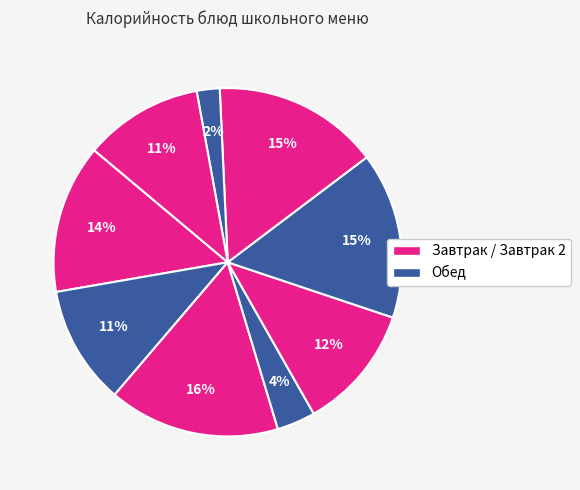

To the nearest percent, what is the average slice percentage?

11%